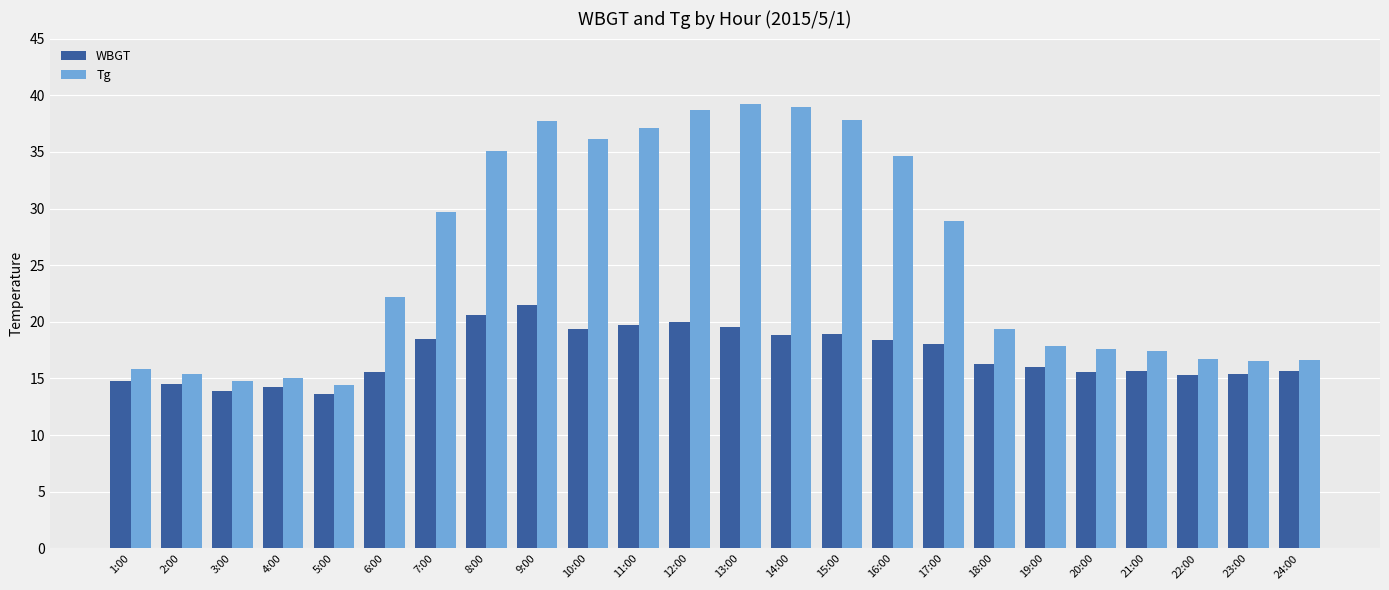

At how many categories does at least one series exceed 14?

24